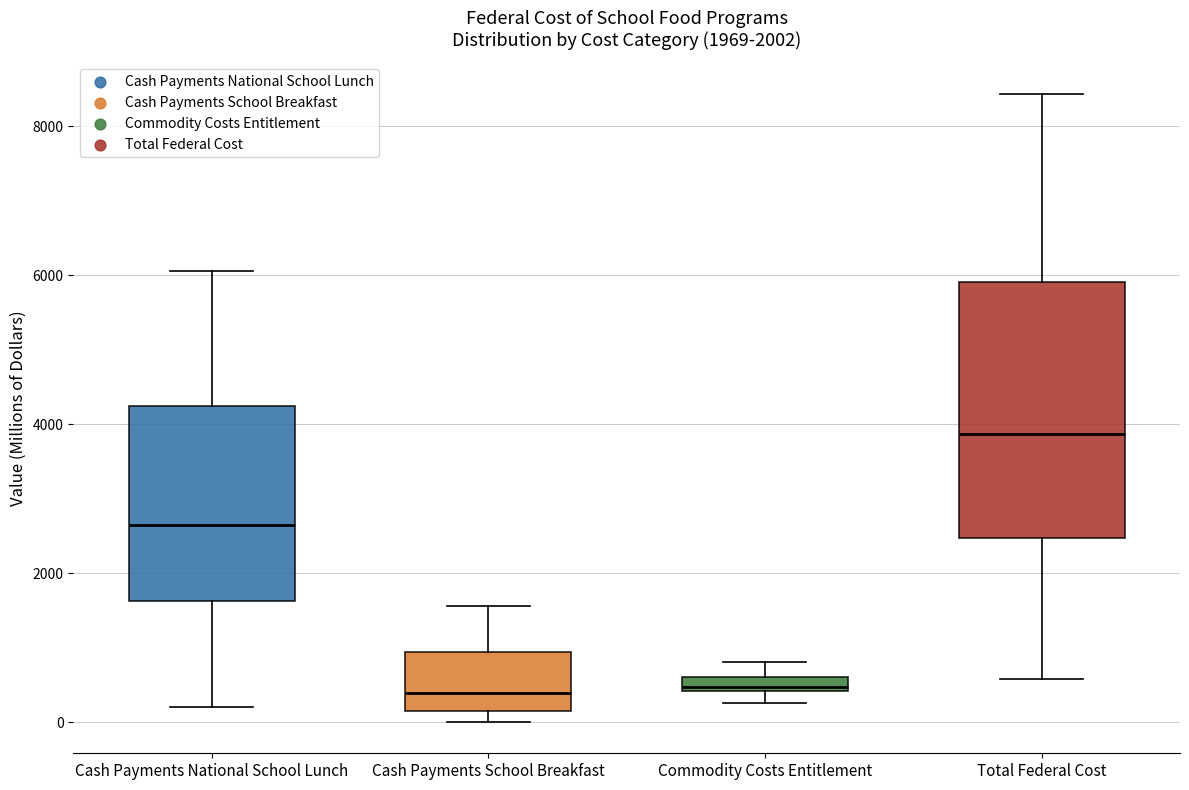

Which box is the tallest, from its lower edge to its upper edge?

Total Federal Cost